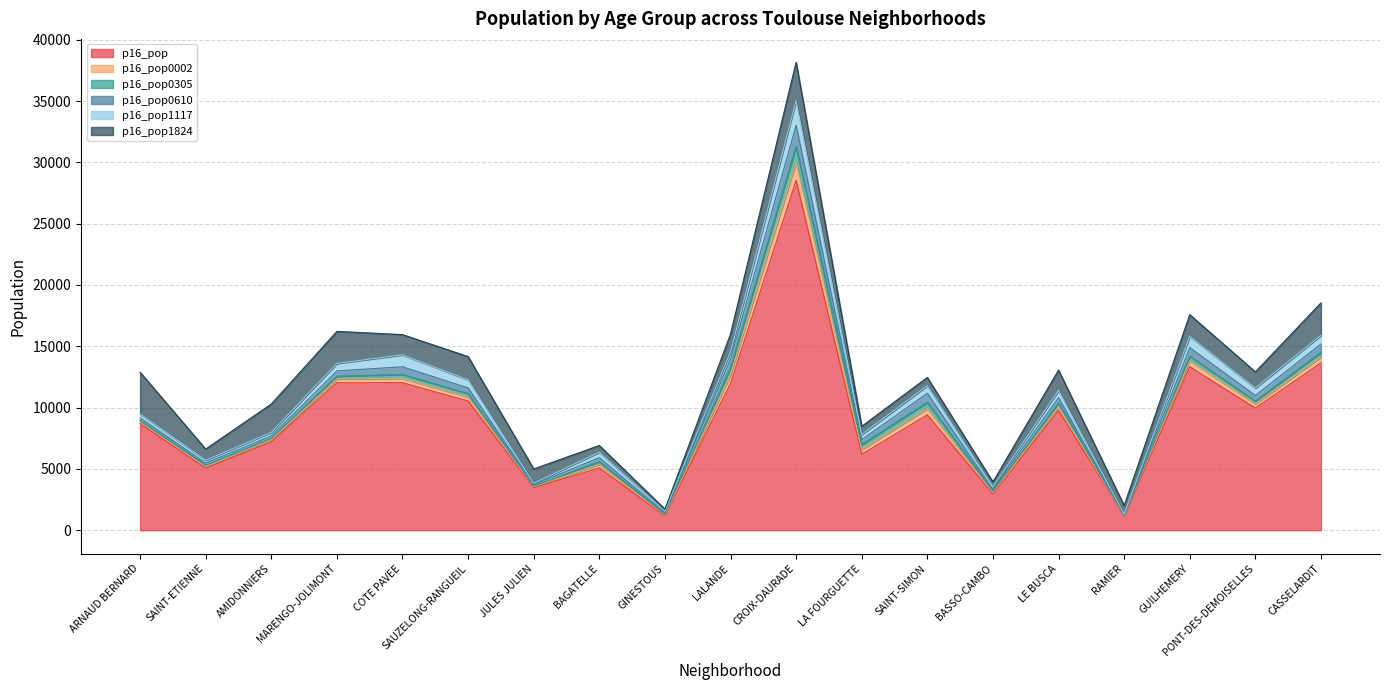

Where do p16_pop0002 and p16_pop0305 first cross each other?

BAGATELLE and GINESTOUS